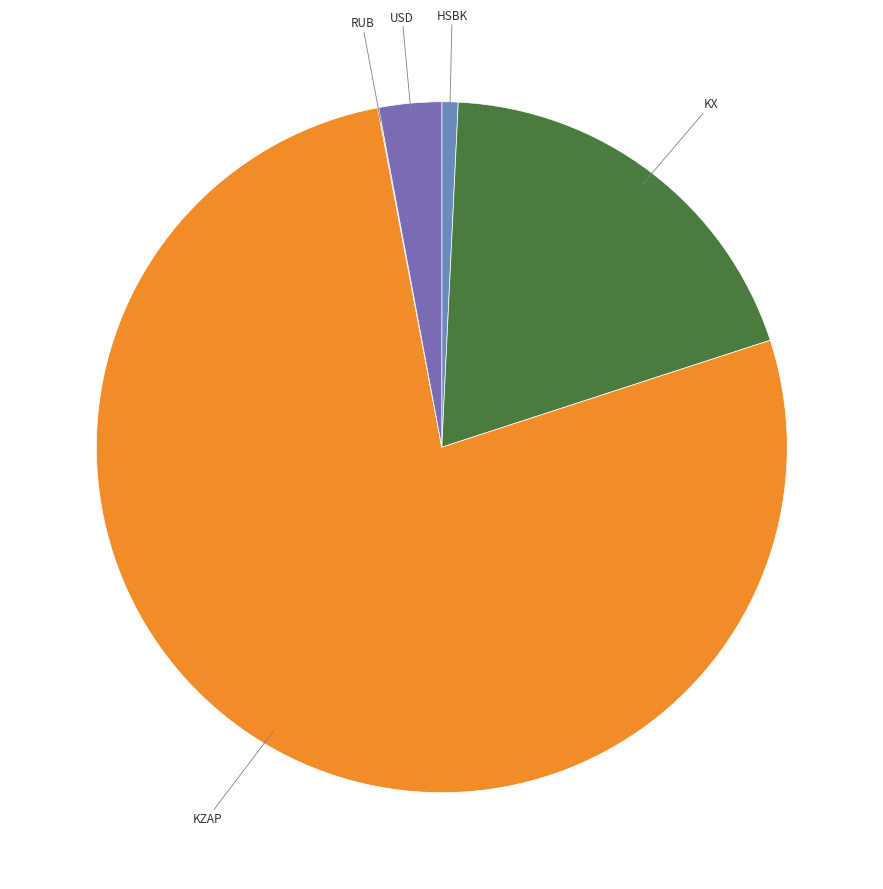

What is the smallest slice in the pie chart?

RUB